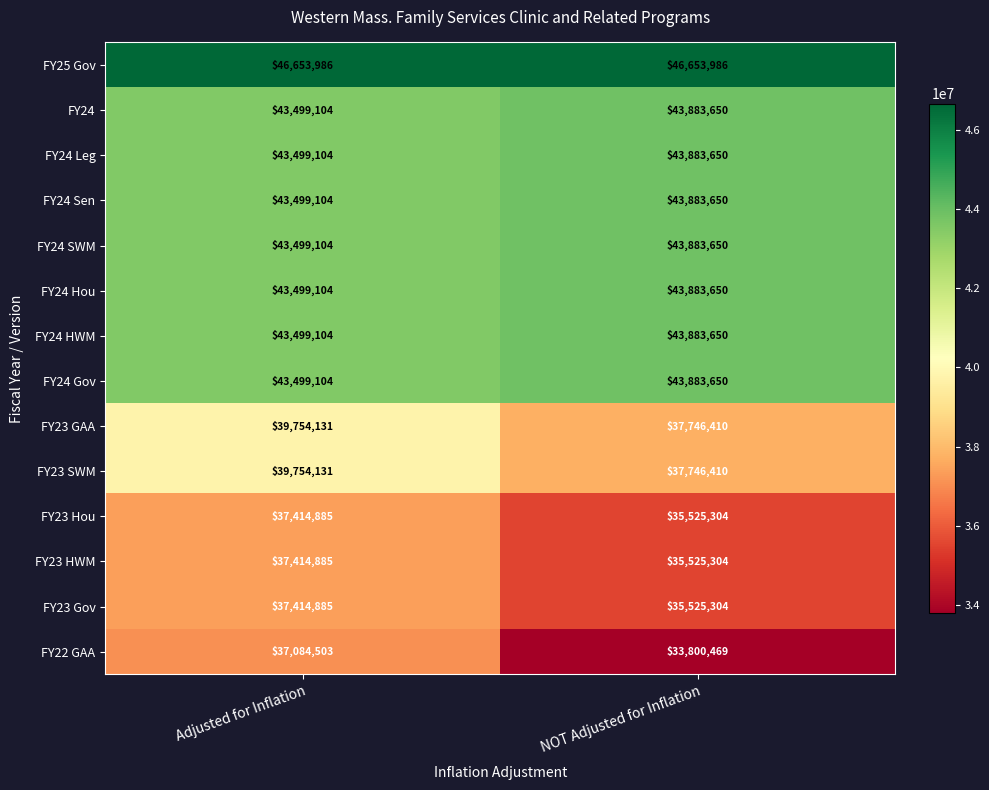

Rank the categories by FY24 Sen value from lowest to highest.

Adjusted for Inflation, NOT Adjusted for Inflation